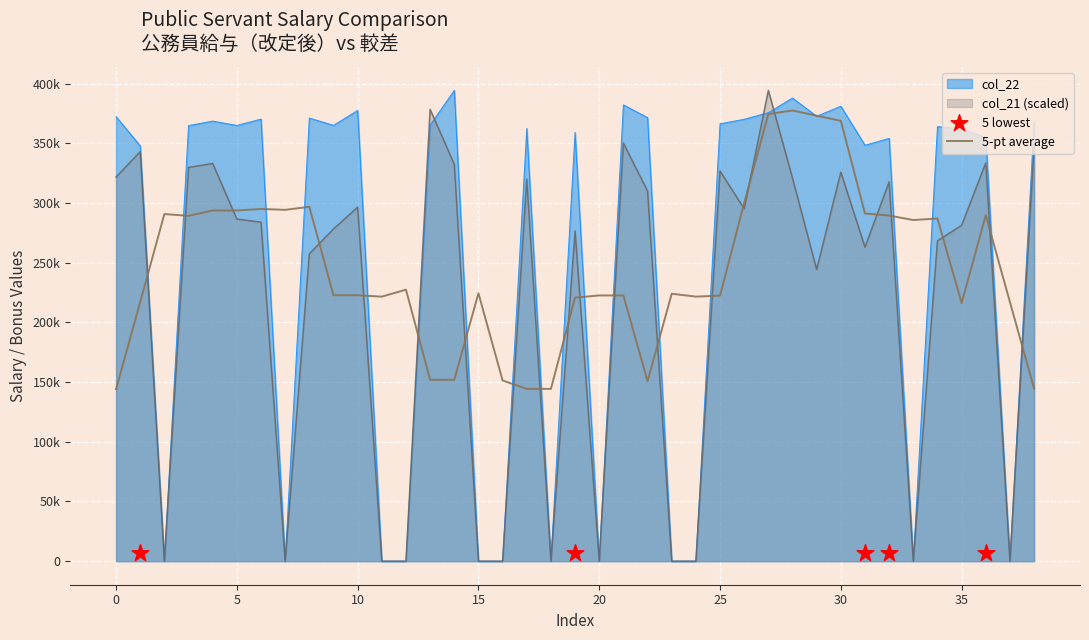

Is the value of col_21 at 31 greater than the value of col_22 at 32?

No